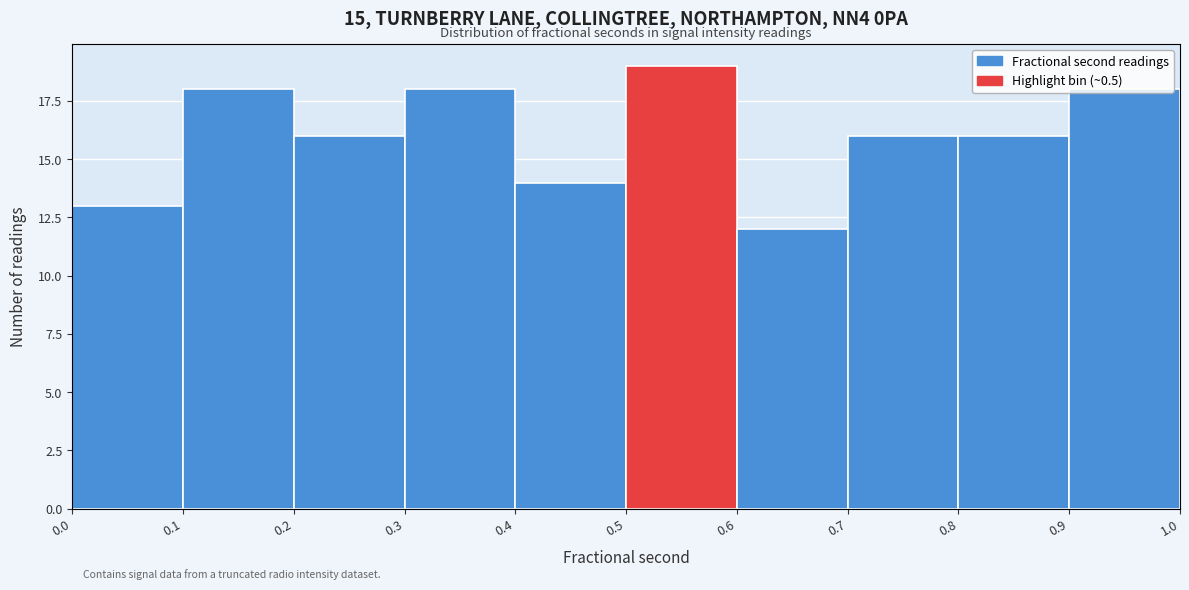

Reading left to right, transcribe this chart: for each bar, give the range it covers on the x-axis and its height. The values are not printed on the chart, so give them approximately, as read against the axis.

0.0 to 0.1: 13
0.1 to 0.2: 18
0.2 to 0.3: 16
0.3 to 0.4: 18
0.4 to 0.5: 14
0.5 to 0.6: 19
0.6 to 0.7: 12
0.7 to 0.8: 16
0.8 to 0.9: 16
0.9 to 1.0: 18